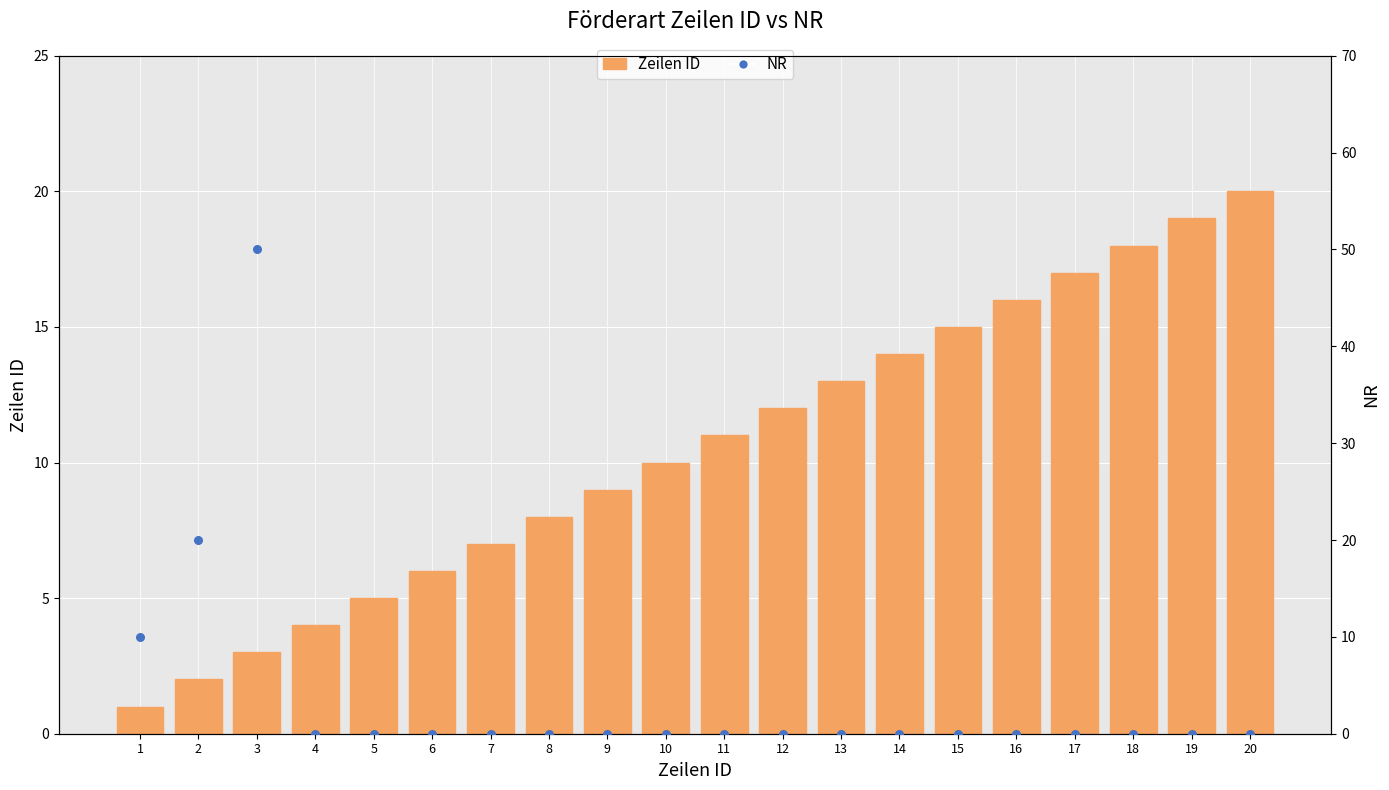

Which series contains the highest Y value?

NR